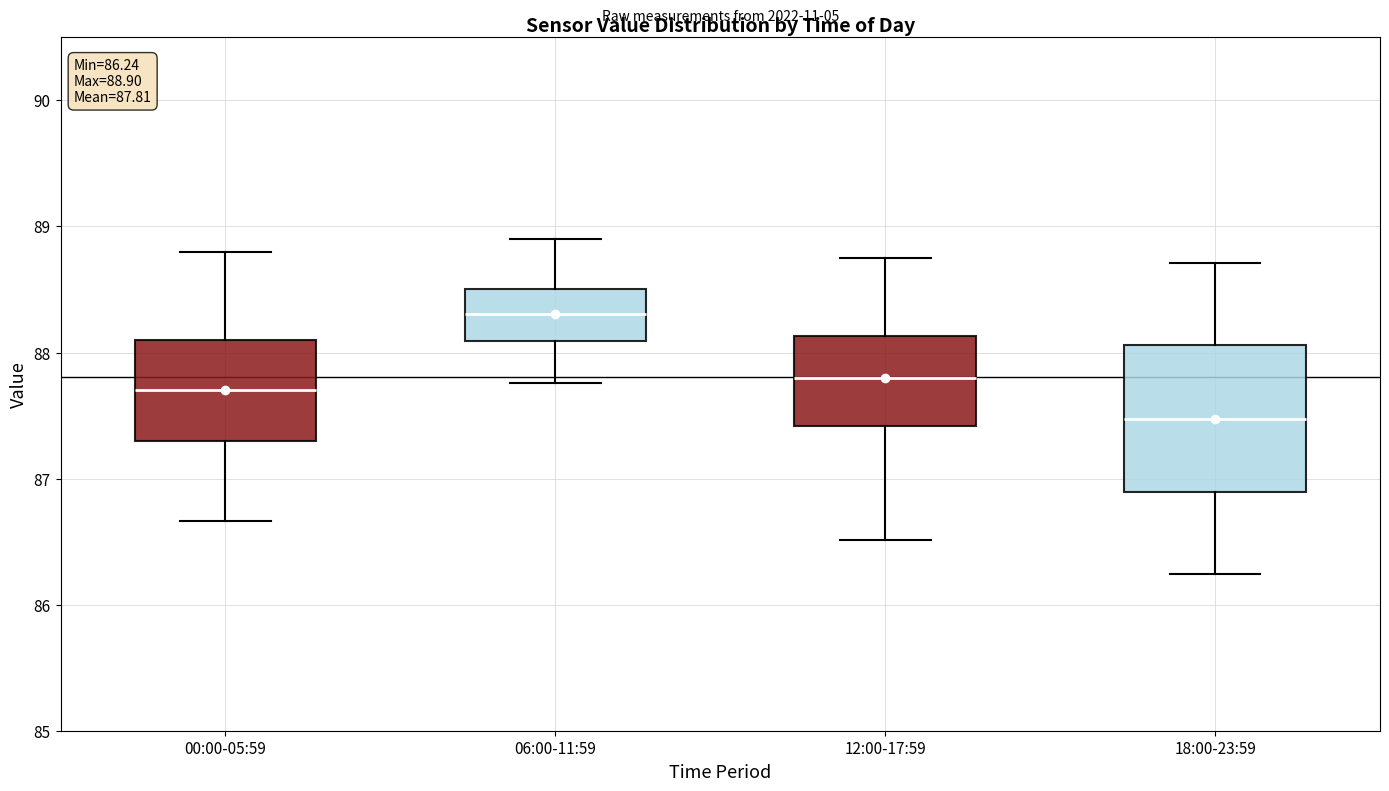

Which box has the highest median line?

06:00-11:59